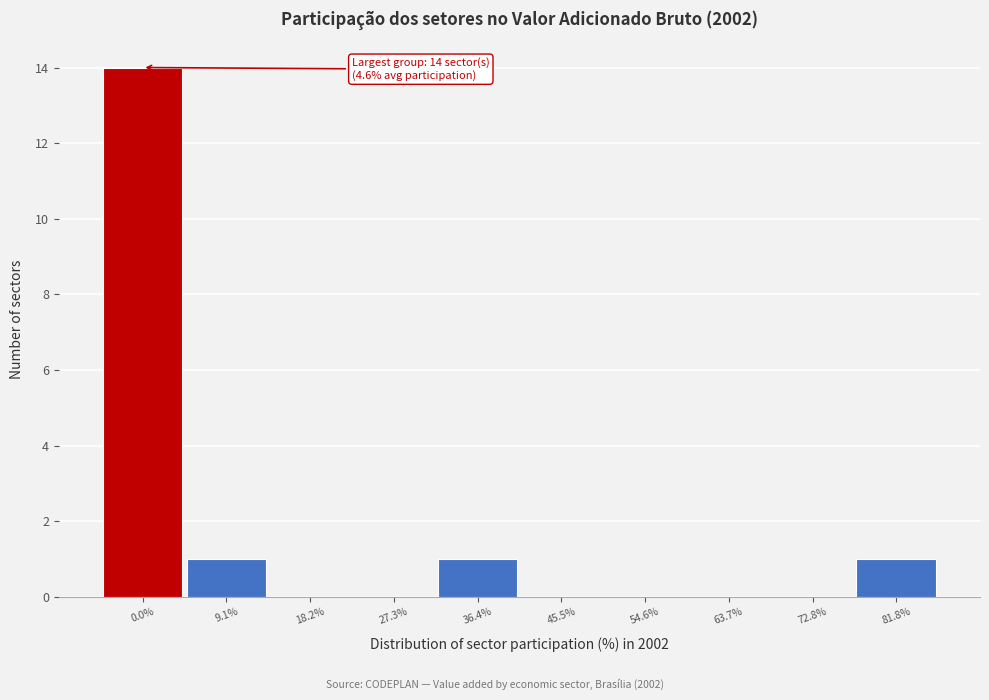

Reading left to right, what are all the values shown in this chart?

0.0%=14	9.1%=1	18.2%=0	27.3%=0	36.4%=1	45.5%=0	54.6%=0	63.7%=0	72.8%=0	81.8%=1